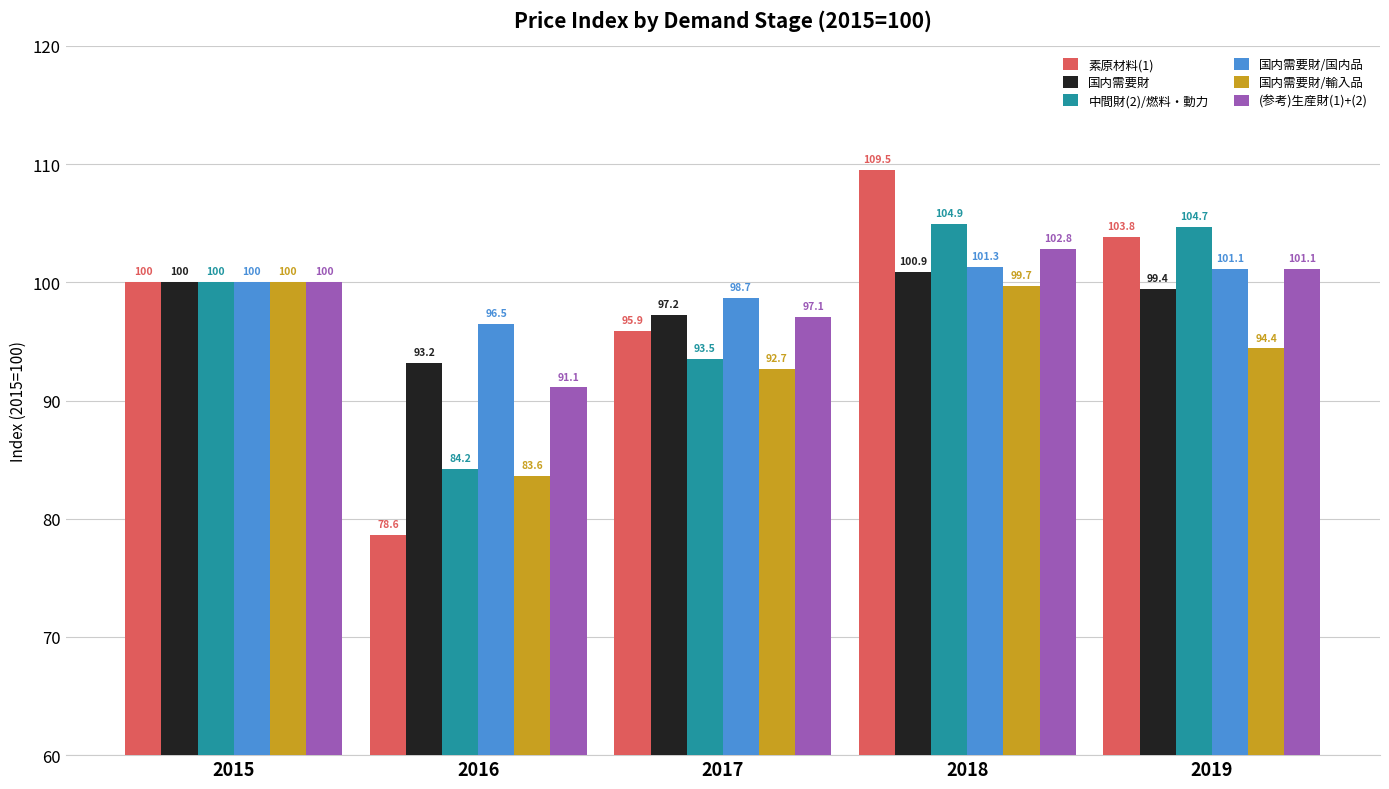

Where is 国内需要財/国内品 nearest to the value 98?

2017